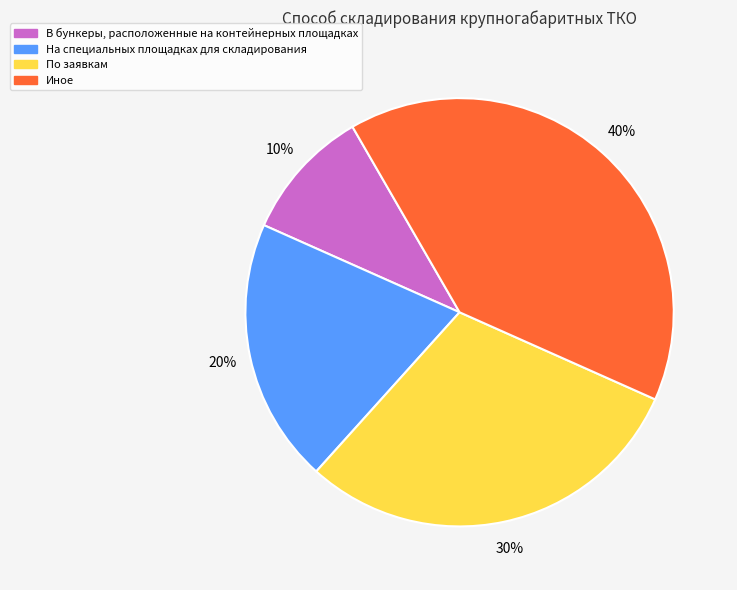

To the nearest percent, what portion does В бункеры, расположенные на контейнерных площадках represent?

10%